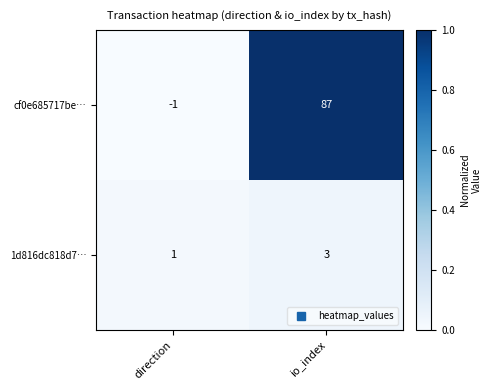

Reading right to left, extract all data points from this chart.

cf0e685717be…: io_index=87	direction=-1
1d816dc818d7…: io_index=3	direction=1